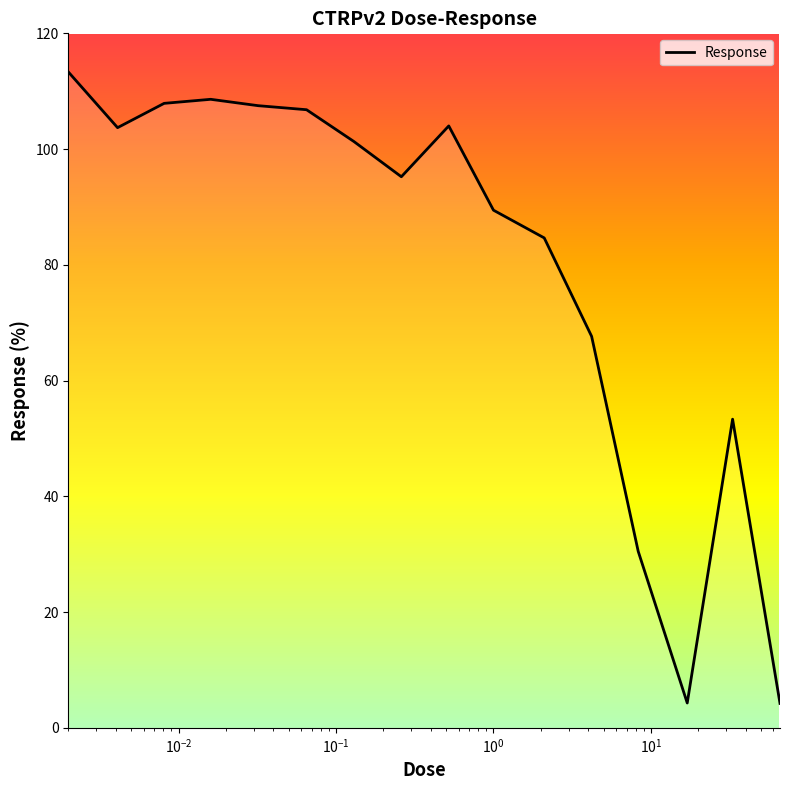

Reading left to right, list all the values displayed in this chart.

113.3	103.7	107.9	108.6	107.5	106.8	101.3	95.2	104.0	89.4	84.7	67.6	30.5	4.3	53.3	4.2